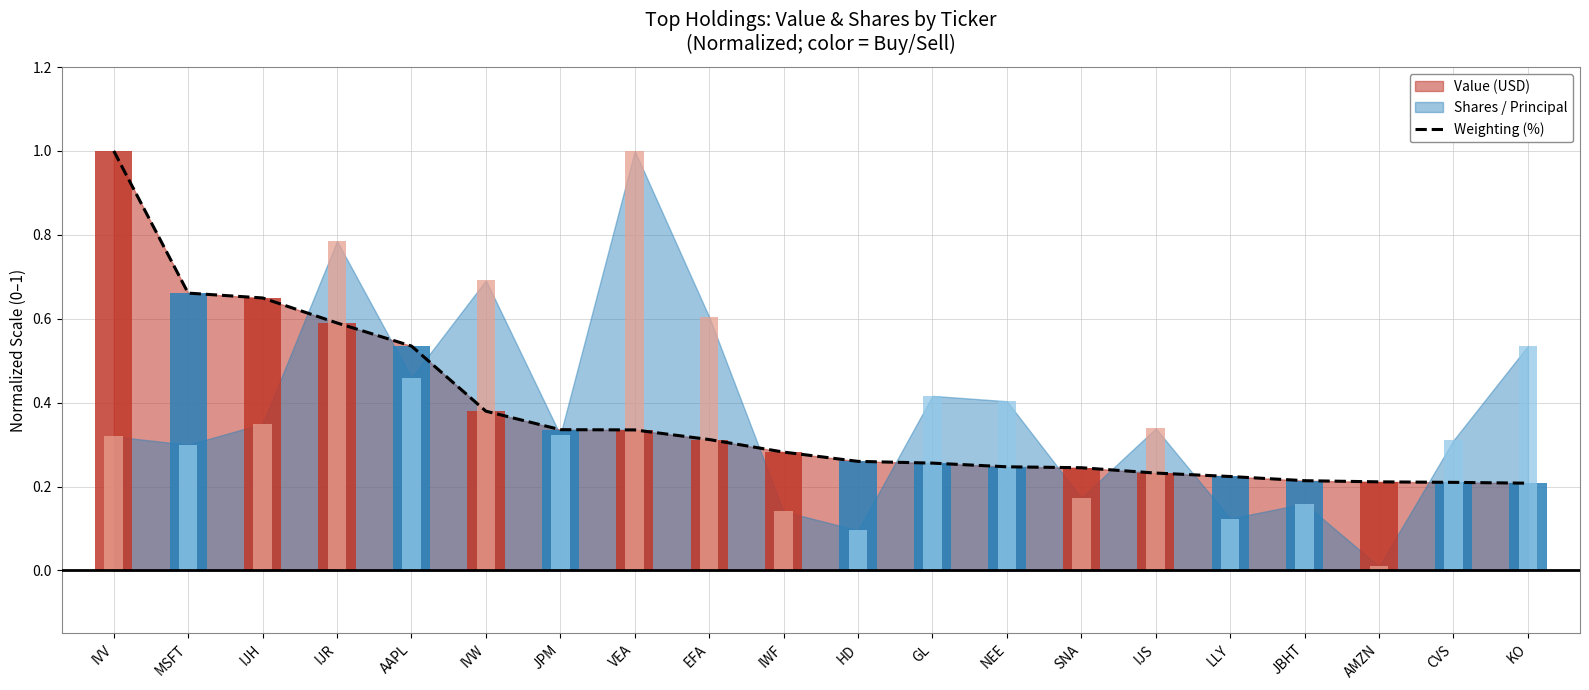

What position from the left is VEA?

8